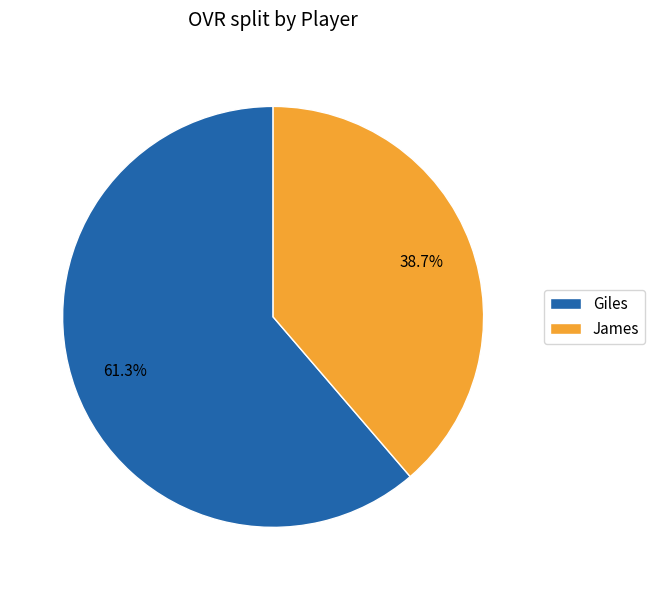

To the nearest percent, what is the average slice percentage?

50%